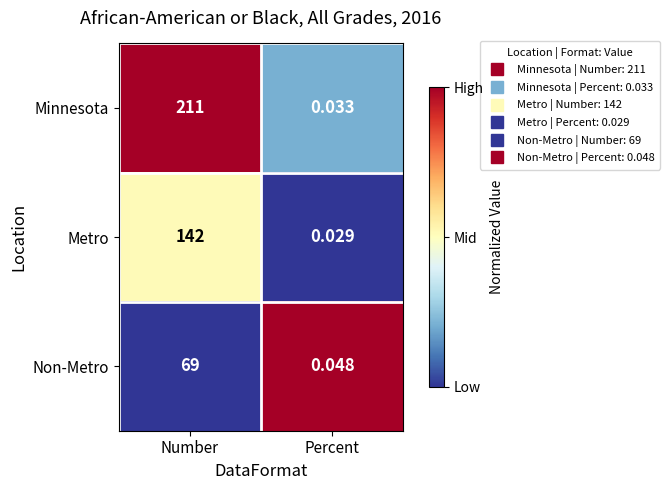

How many values in the Minnesota series are below 211?

1